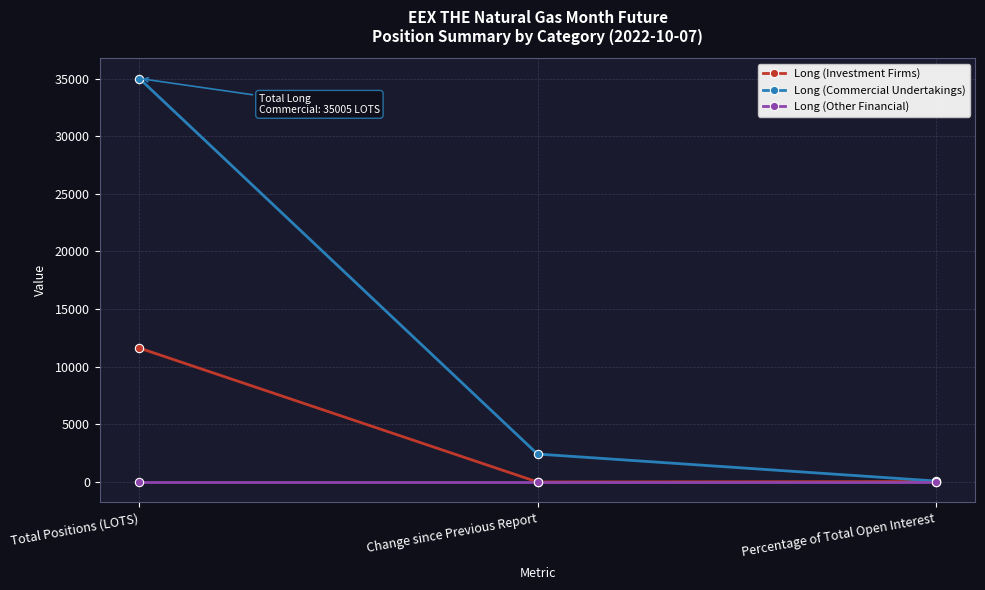

Does the chart have visible grid lines?

Yes